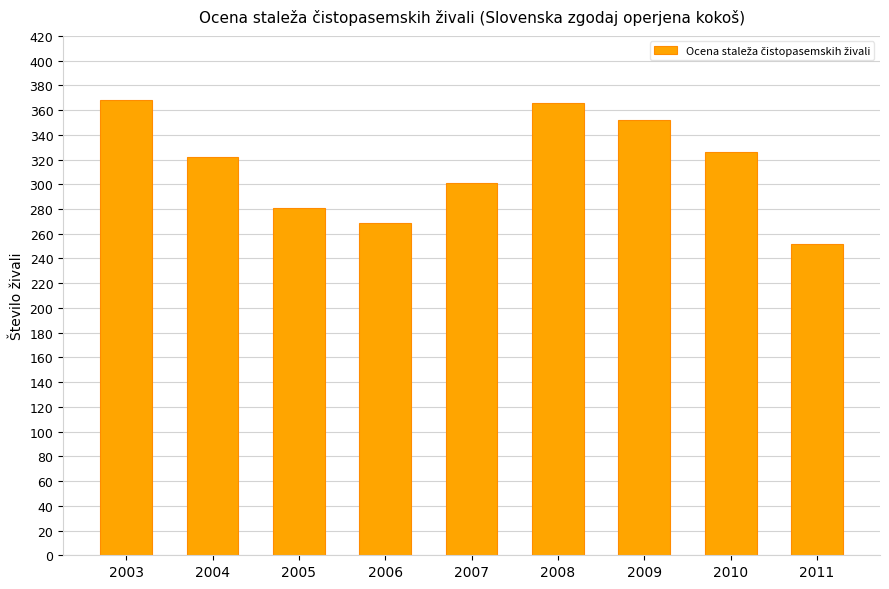

Count the number of data series in this chart.

1